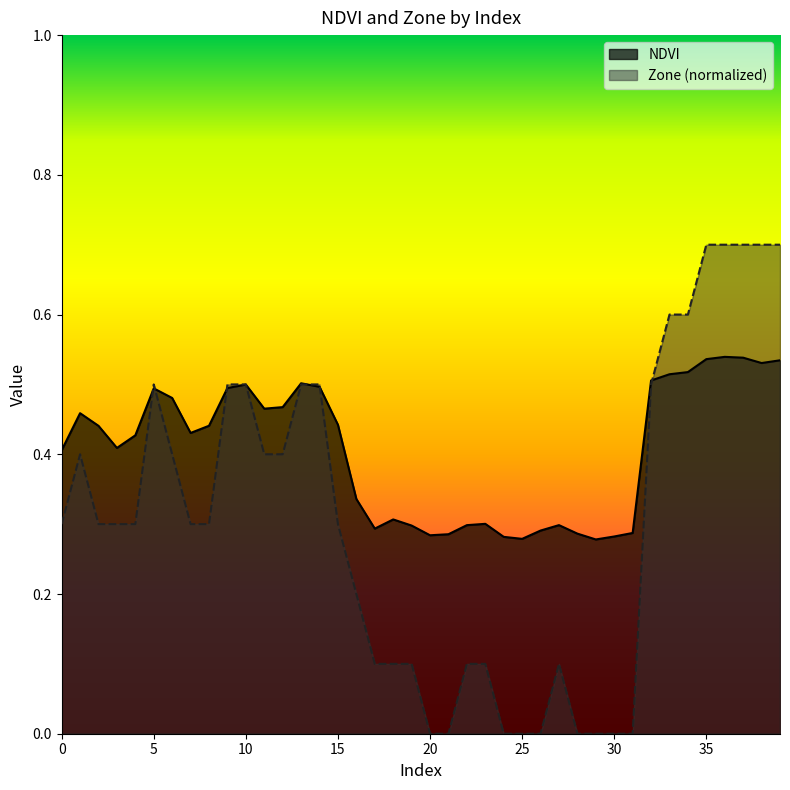

How many lines are shown in the chart?

2